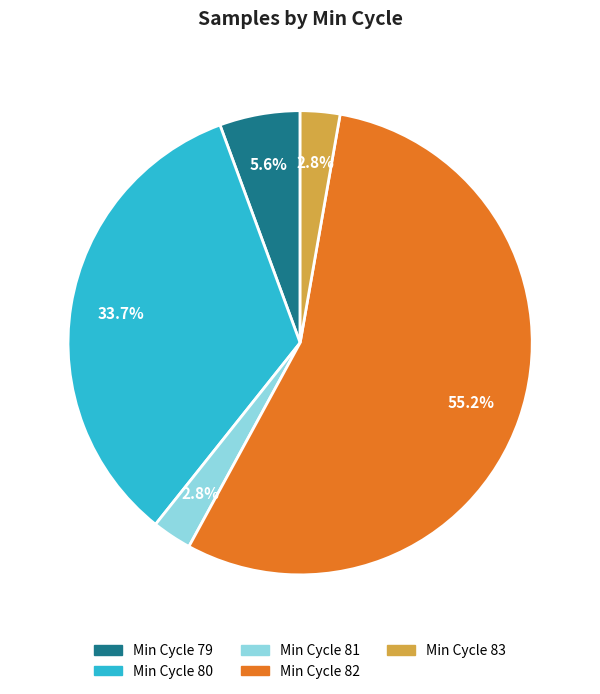

How many slices are in this pie chart?

5